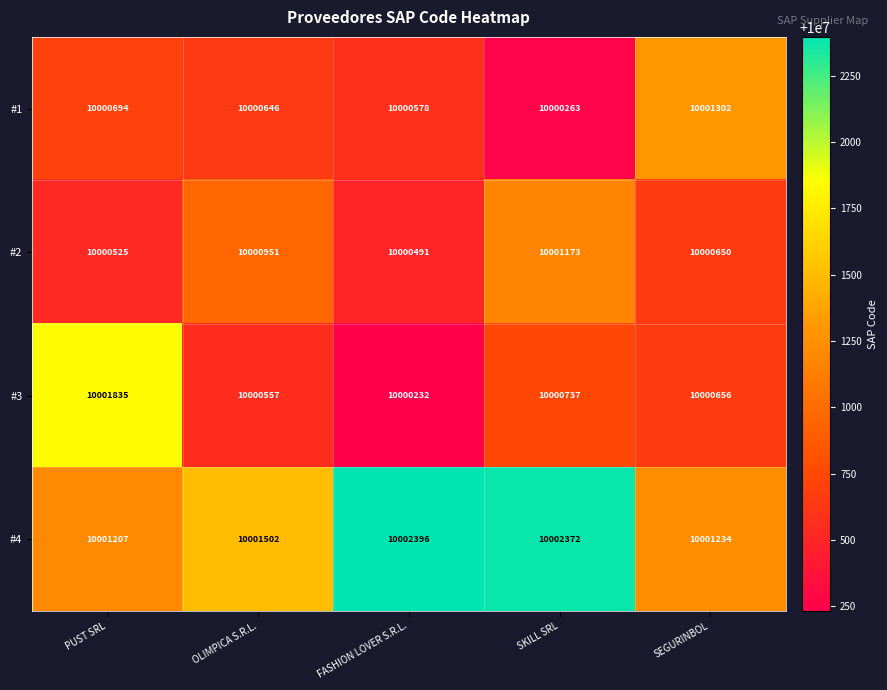

List the labels in order of #4 value, largest first.

FASHION LOVER S.R.L., SKILL SRL, OLIMPICA S.R.L., SEGURINBOL, PUST SRL